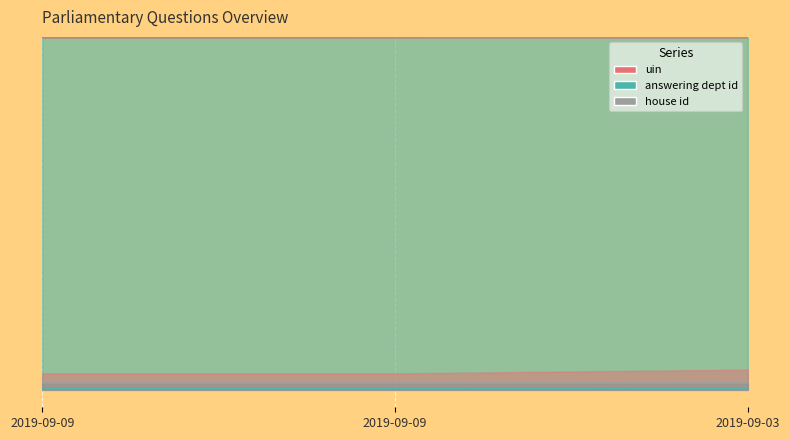

The value of answering dept id at 2019-09-03 is 1230.8. True or false?

True